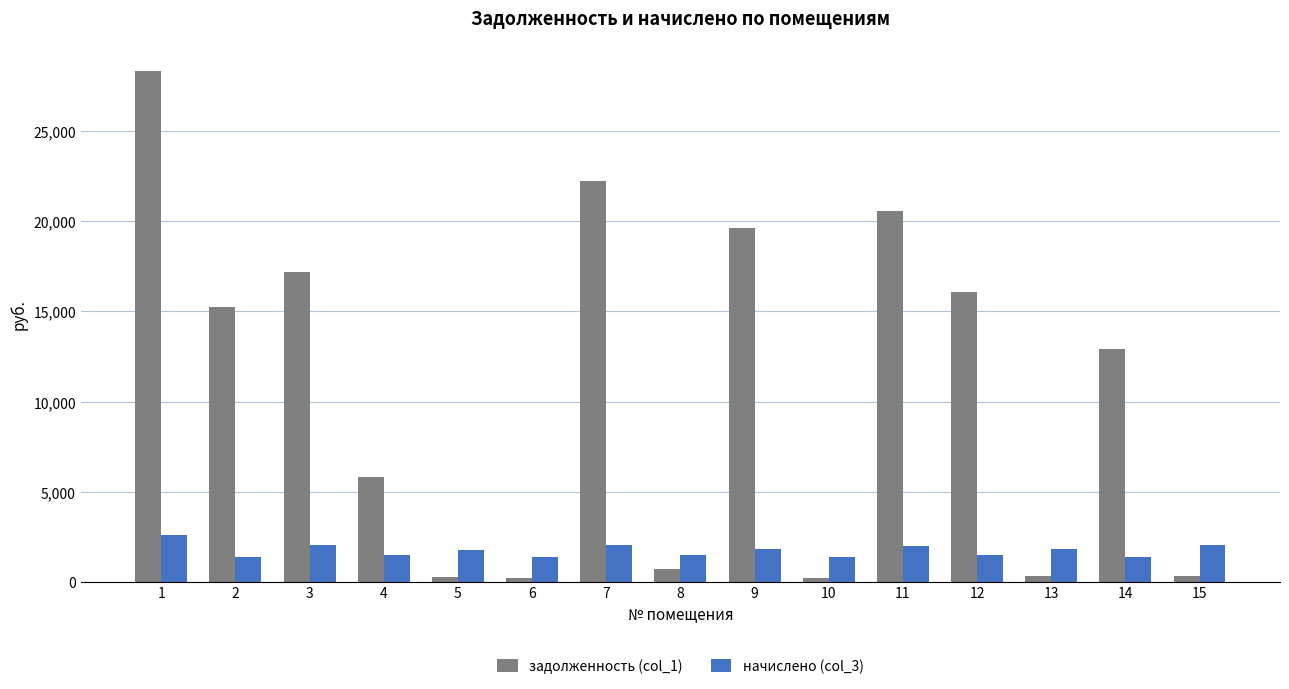

True or false: задолженность (col_1) has a value of 12926.7 at 14.

True